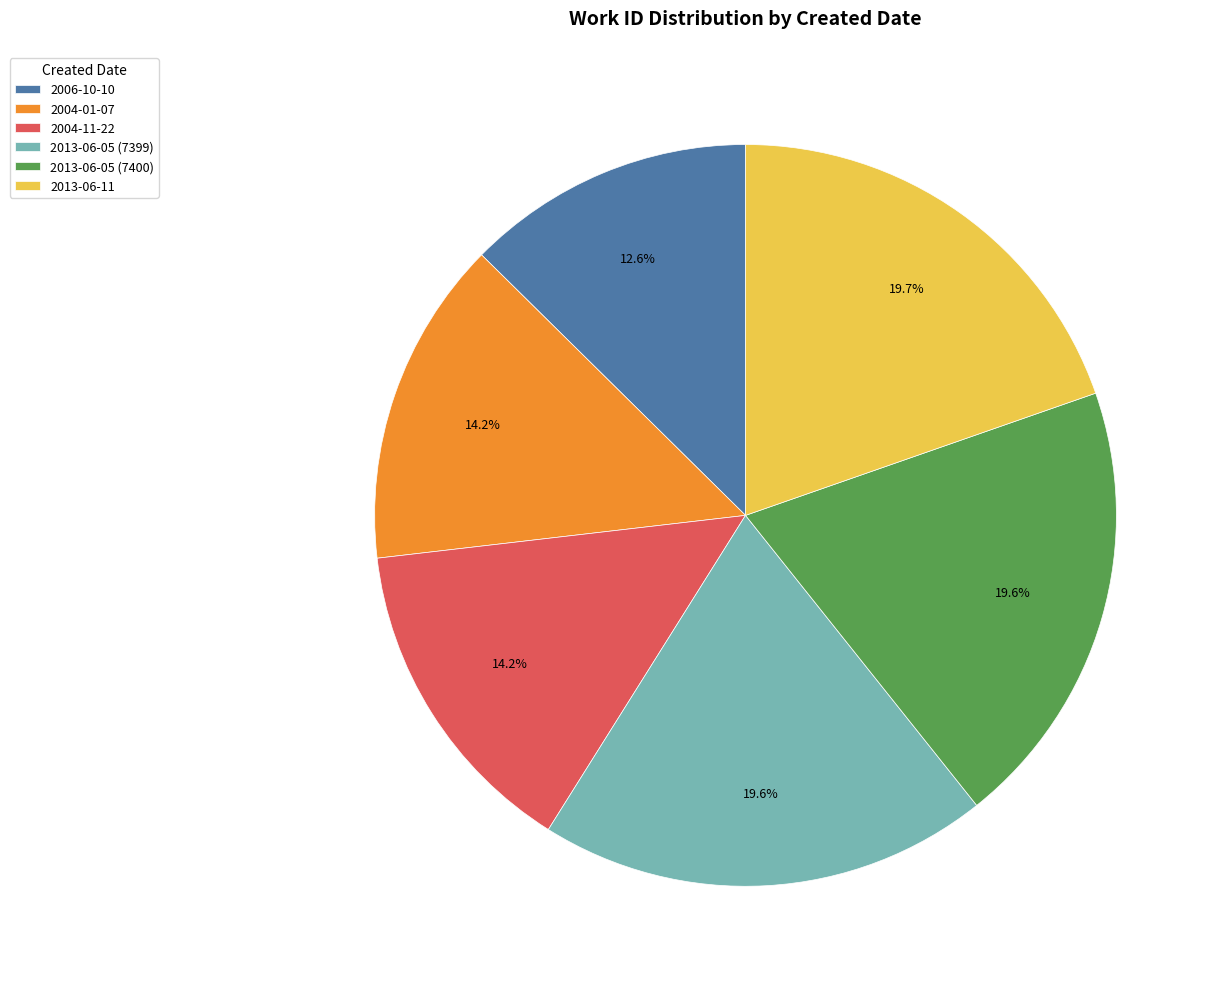

True or false: 2013-06-05 (7399) accounts for 20% of the total.

True